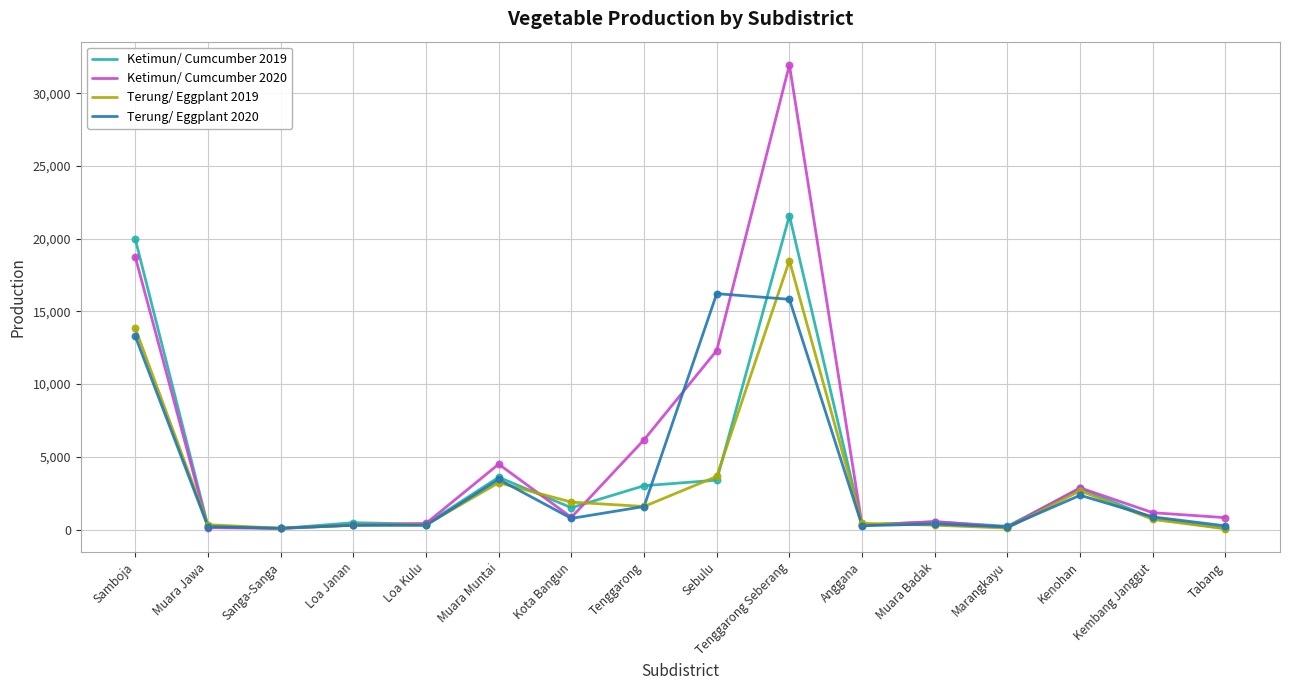

What is the total value across all series at Sanga-Sanga?

346